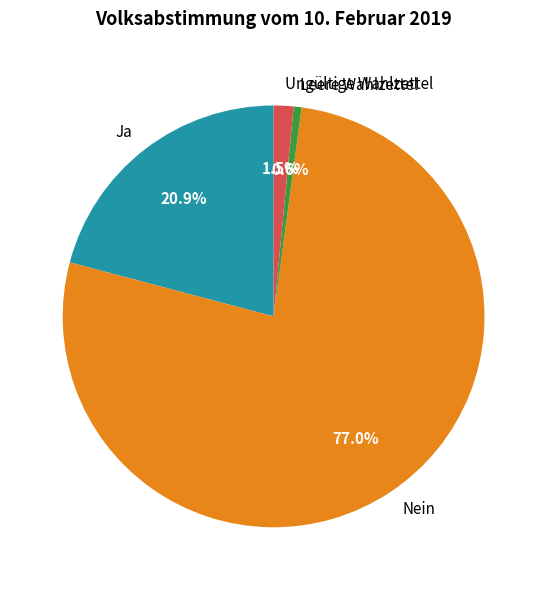

What is the ratio of the value at Leere Wahlzettel to the value at Ungültige Wahlzettel?

0.4